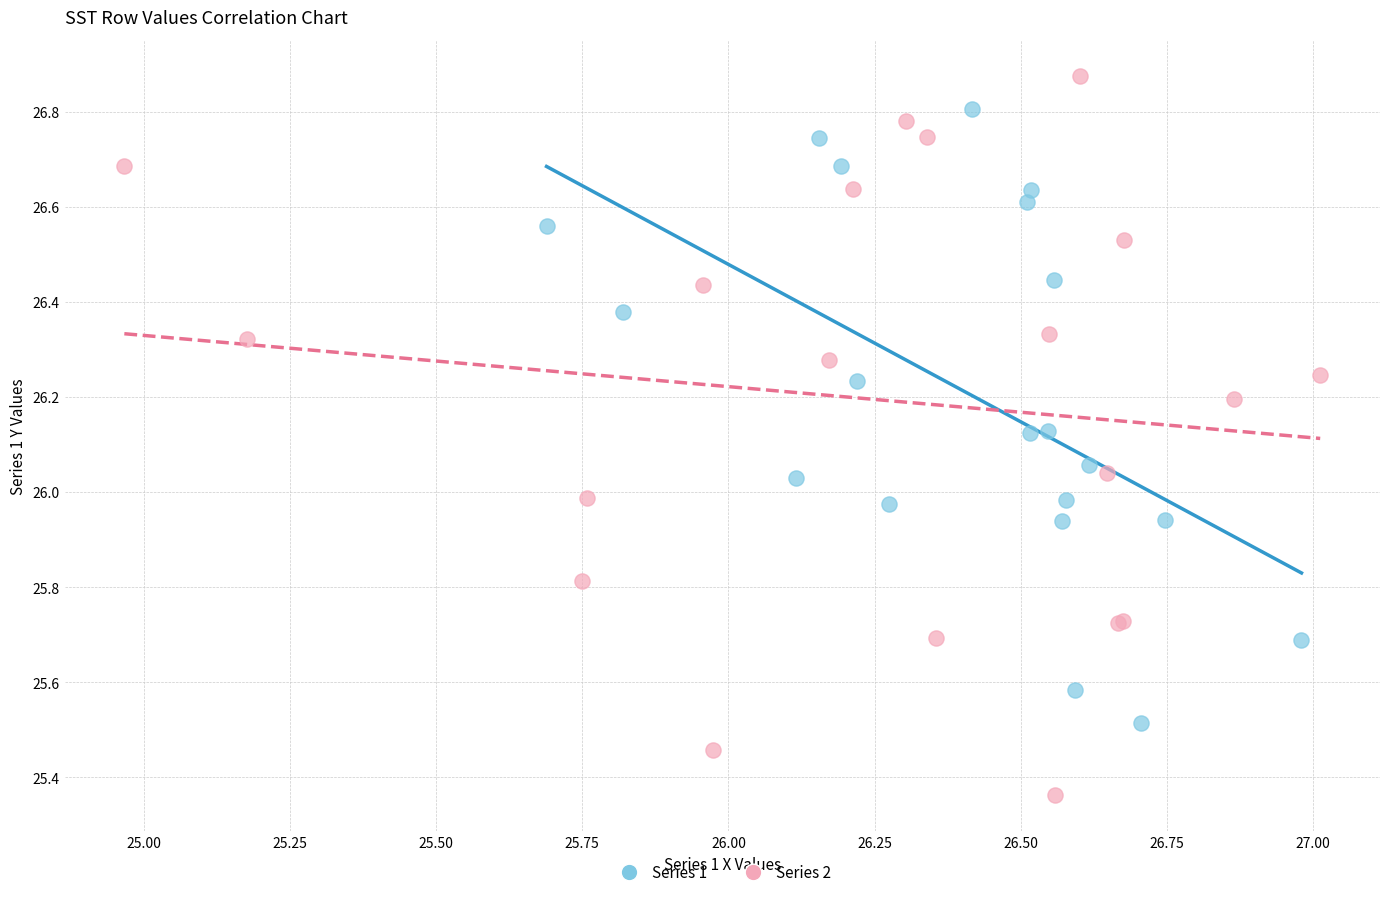

Which series reaches the minimum Y coordinate?

Series 2